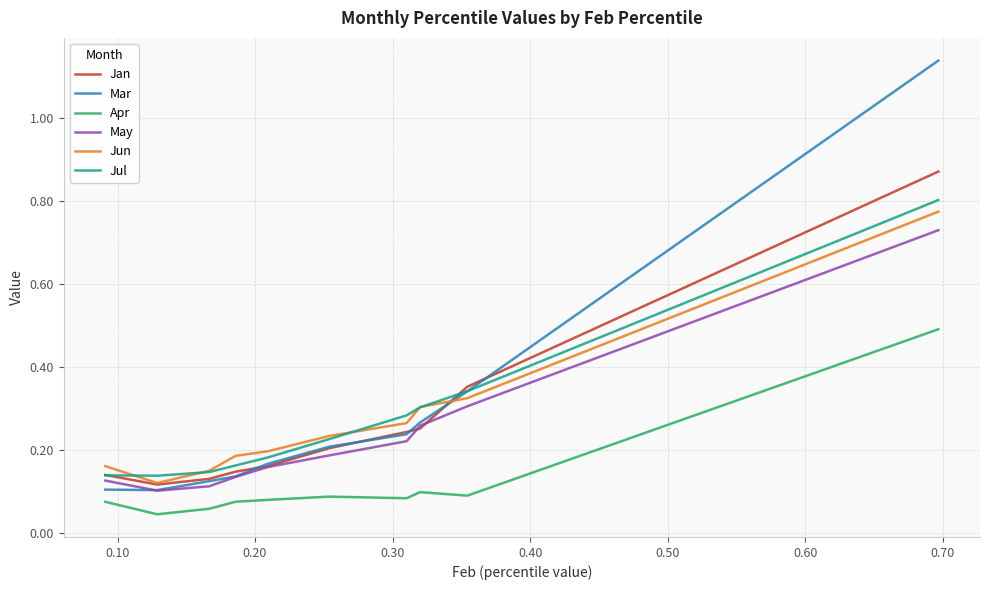

True or false: Apr and Jun cross at least once.

False